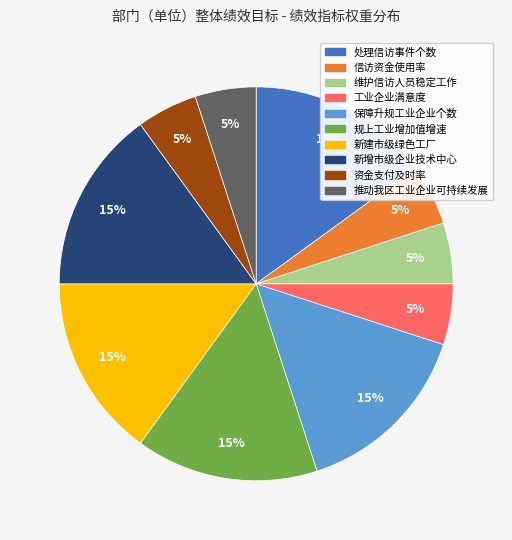

To the nearest percent, what percentage of the pie is 保障升规工业企业个数?

15%